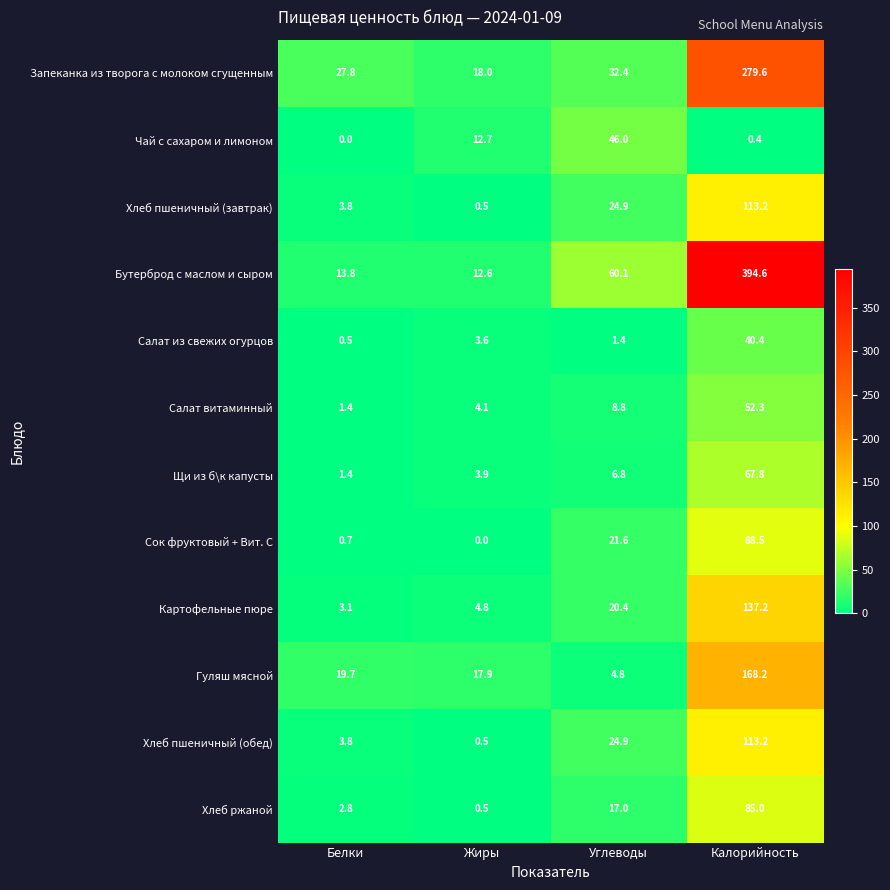

Is the value of Гуляш мясной at Жиры greater than the value of Бутерброд с маслом и сыром at Жиры?

Yes